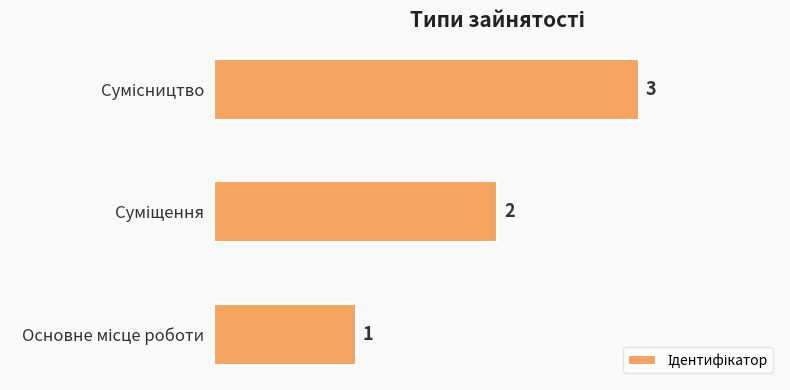

What is the difference between the maximum and minimum values?

2